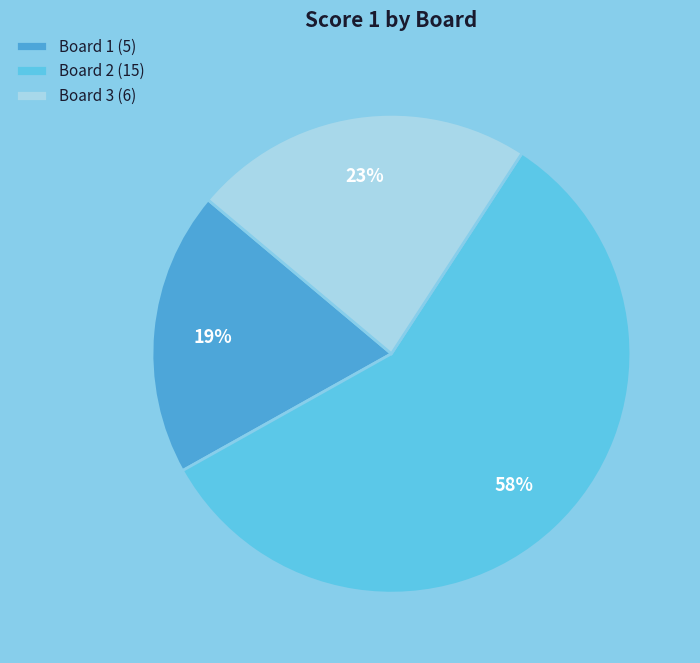

How many segments does this pie chart have?

3